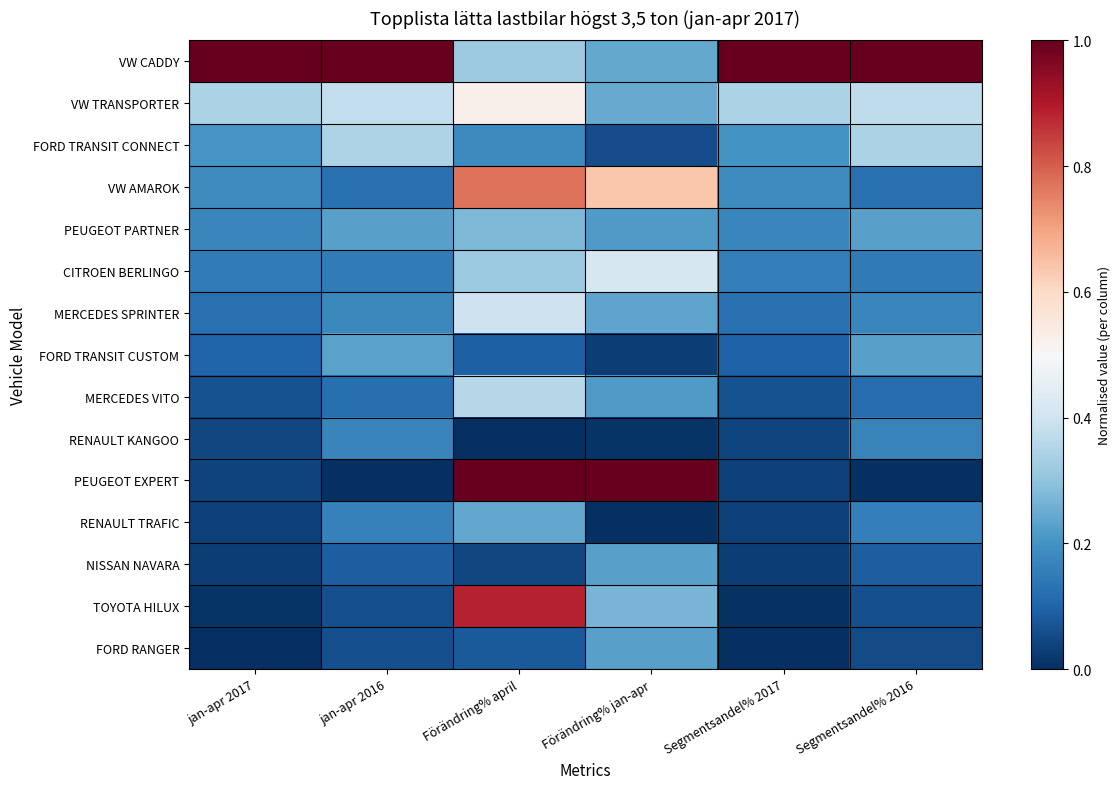

At Förändring% april, list the series in order from smallest to largest.

RENAULT KANGOO, NISSAN NAVARA, FORD RANGER, FORD TRANSIT CUSTOM, FORD TRANSIT CONNECT, RENAULT TRAFIC, PEUGEOT PARTNER, CITROEN BERLINGO, VW CADDY, MERCEDES VITO, MERCEDES SPRINTER, VW TRANSPORTER, VW AMAROK, TOYOTA HILUX, PEUGEOT EXPERT